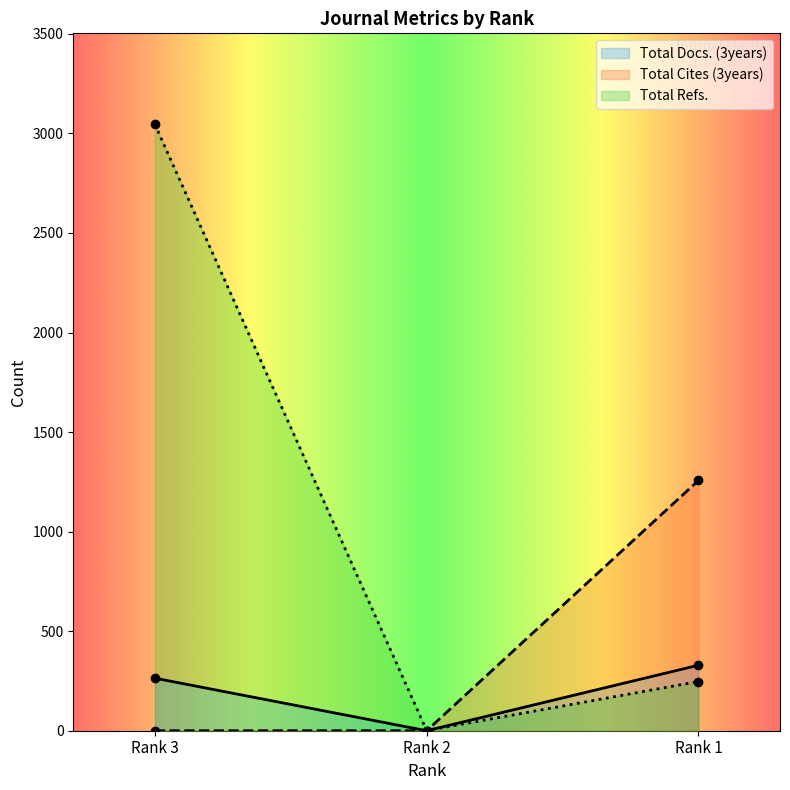

What is the value of the Total Refs. point at the 2nd from the left?

1